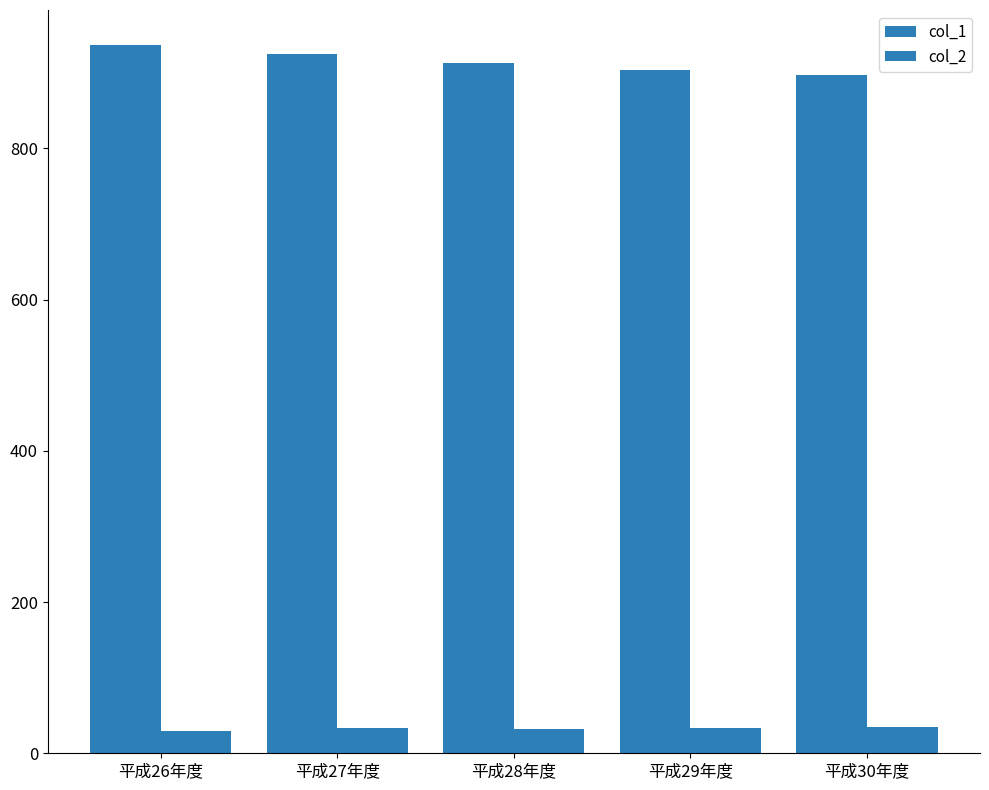

What is the value of the col_1 bar at the 3rd from the left?

913